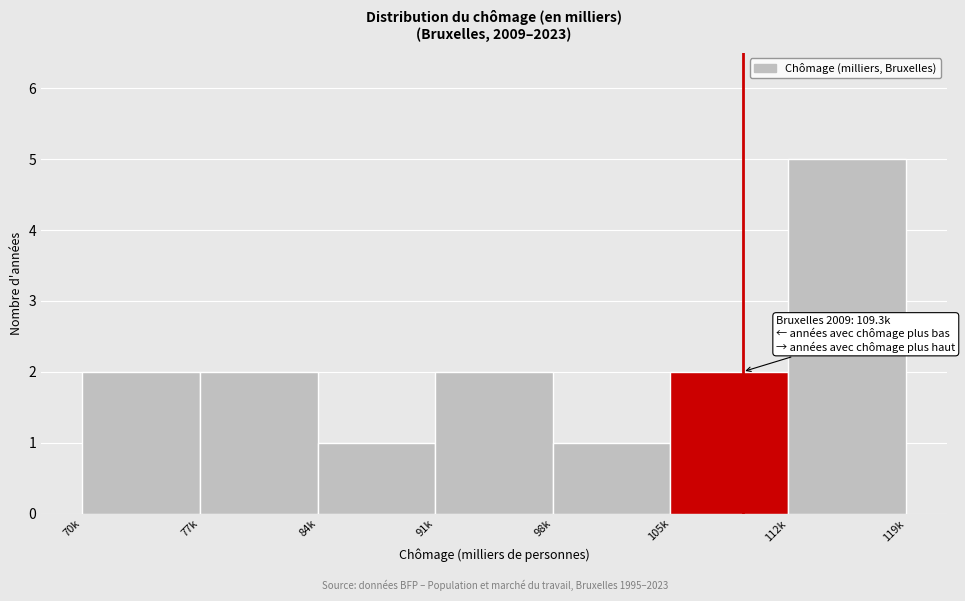

Reading left to right, what are all the values shown in this chart?

70k=2	77k=2	84k=1	91k=2	98k=1	105k=2	112k=5